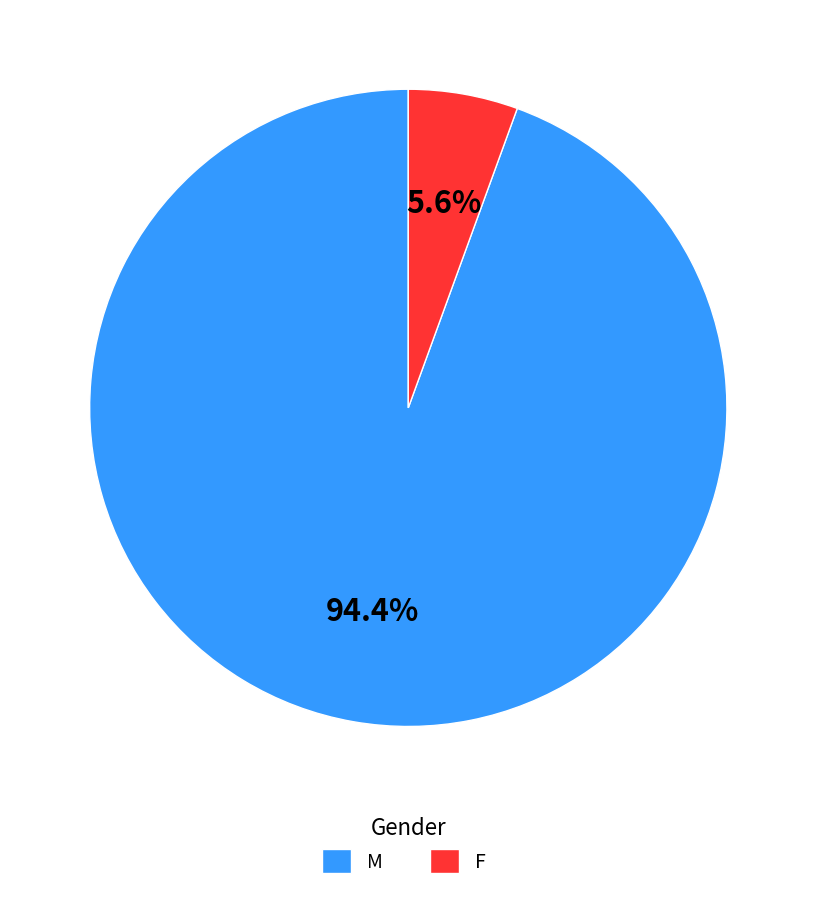

How much of the chart is everything except M?

5.6%